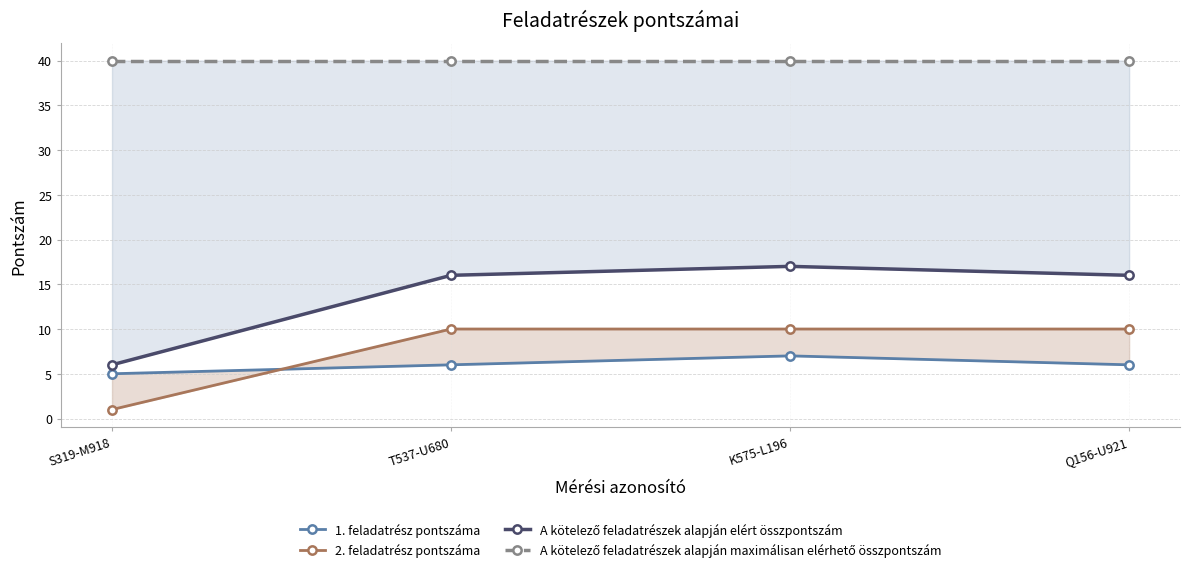

What position from the right is T537-U680?

3